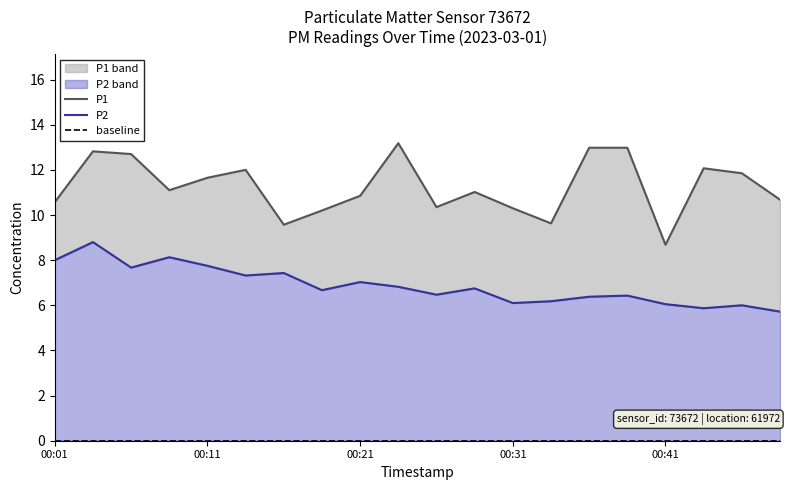

Which series has the widest spread of values?

P1